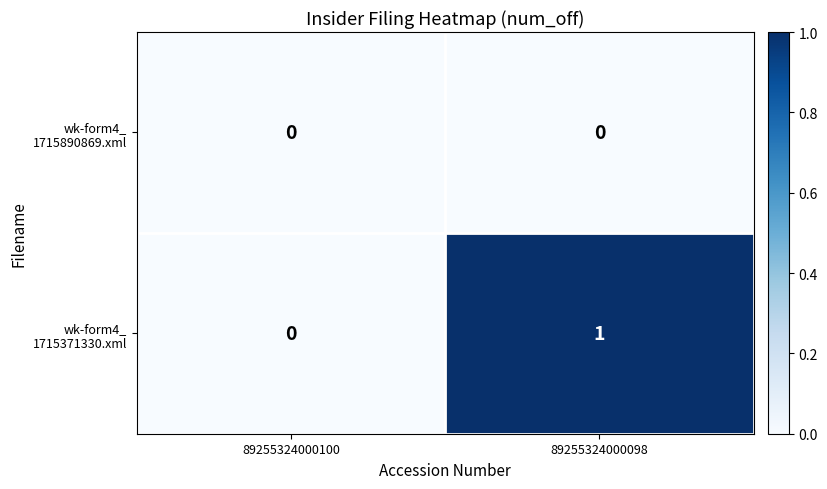

Which category has the highest value across all series?

89255324000098